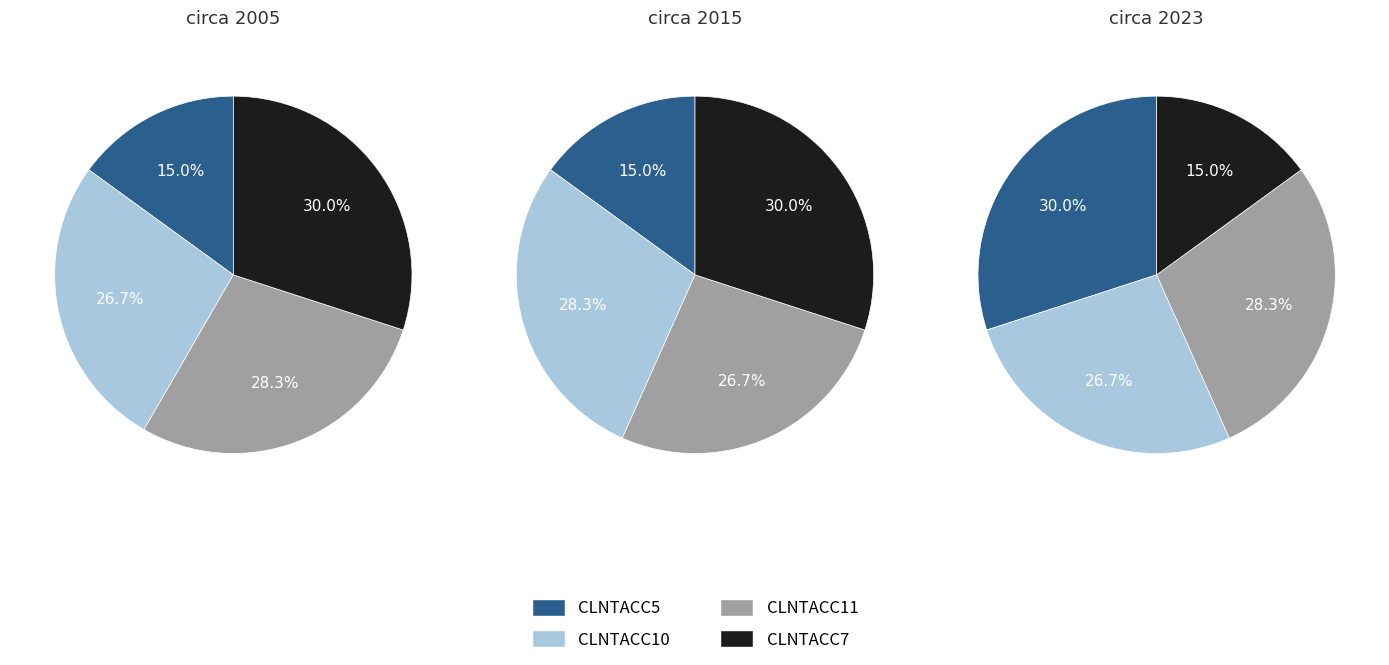

Rank the categories by value from highest to lowest.

CLNTACC7, CLNTACC11, CLNTACC10, CLNTACC5